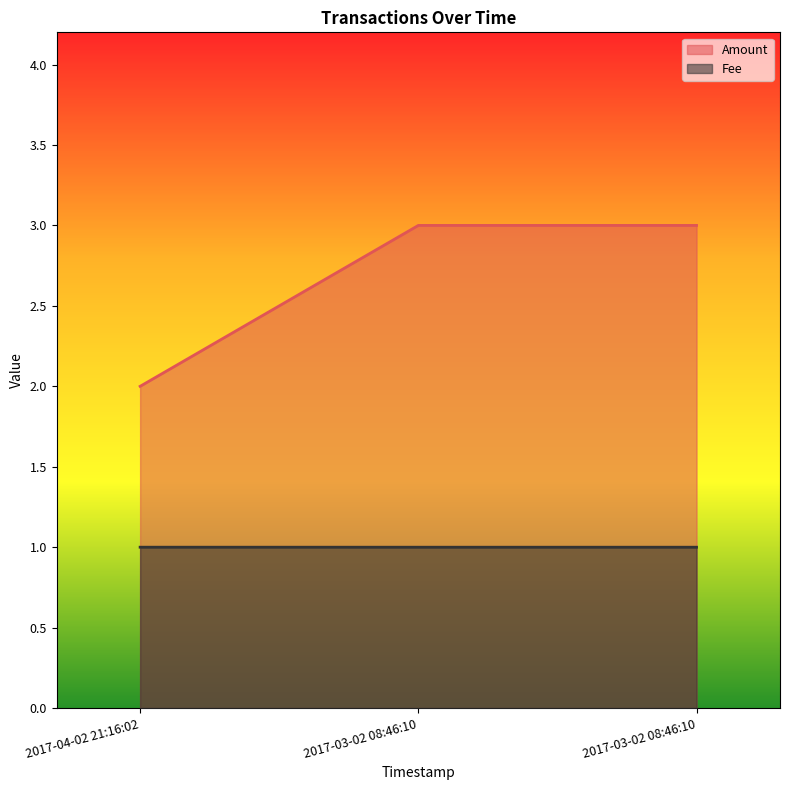

Is it true that Amount equals 1.2 at 2017-04-02 21:16:02?

False